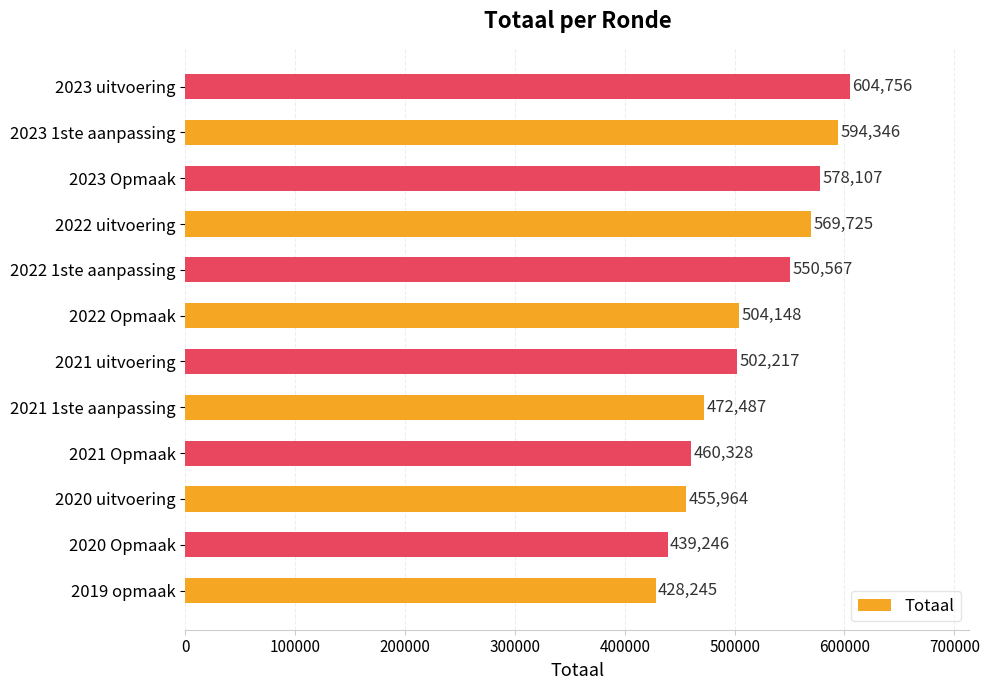

At which label is the value closest to 516500?

2022 Opmaak